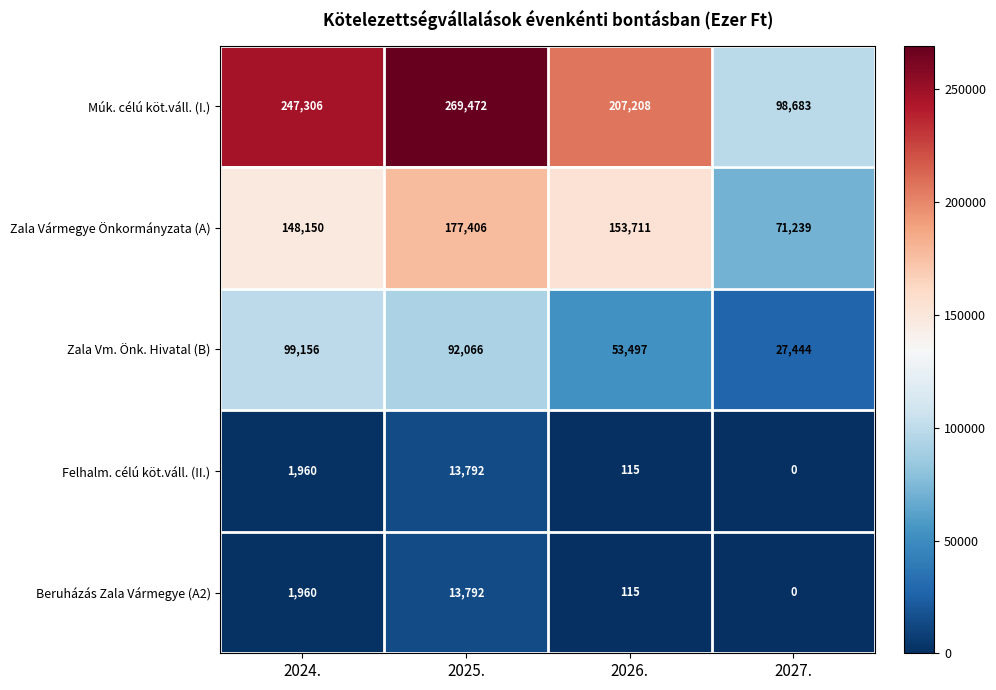

Reading left to right, list all the values displayed in this chart.

Múk. célú köt.váll. (I.): 2024.=247306	2025.=269472	2026.=207208	2027.=98683
Zala Vármegye Önkormányzata (A): 2024.=148150	2025.=177406	2026.=153711	2027.=71239
Zala Vm. Önk. Hivatal (B): 2024.=99156	2025.=92066	2026.=53497	2027.=27444
Felhalm. célú köt.váll. (II.): 2024.=1960	2025.=13792	2026.=115	2027.=0
Beruházás Zala Vármegye (A2): 2024.=1960	2025.=13792	2026.=115	2027.=0